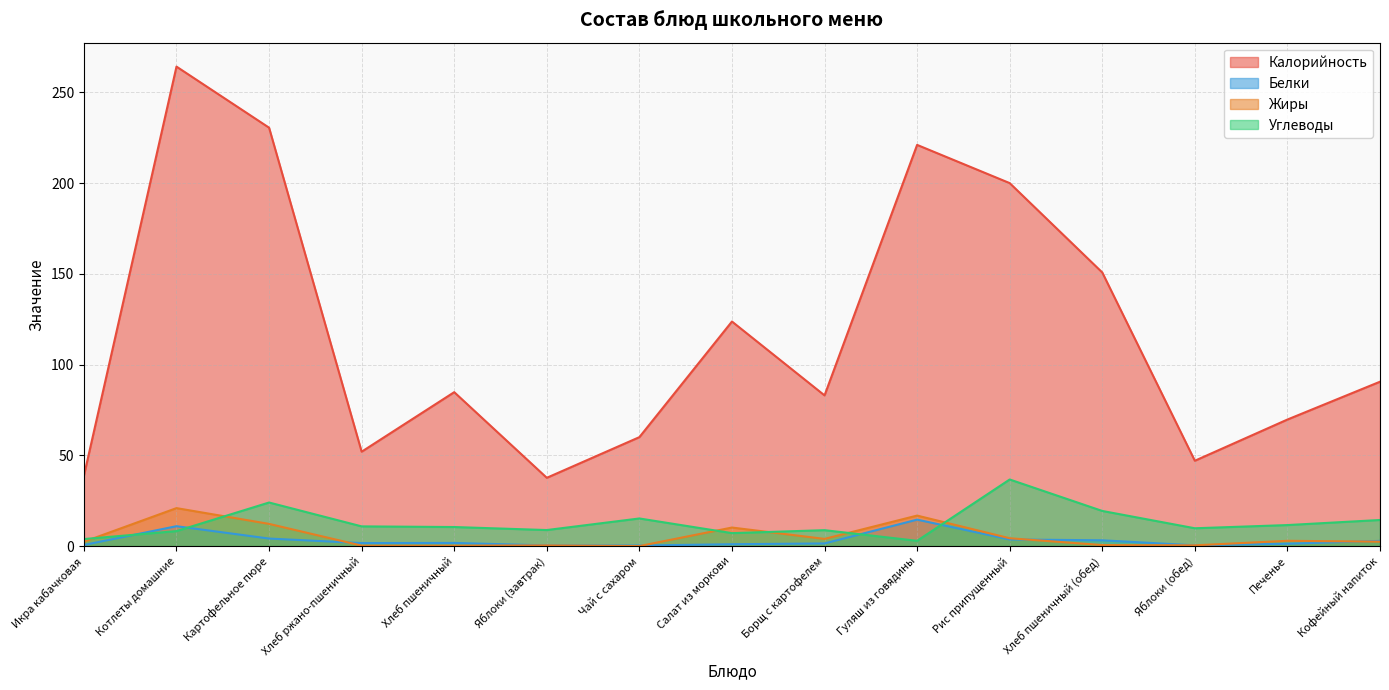

At which category is the sum across all series the highest?

Котлеты домашние